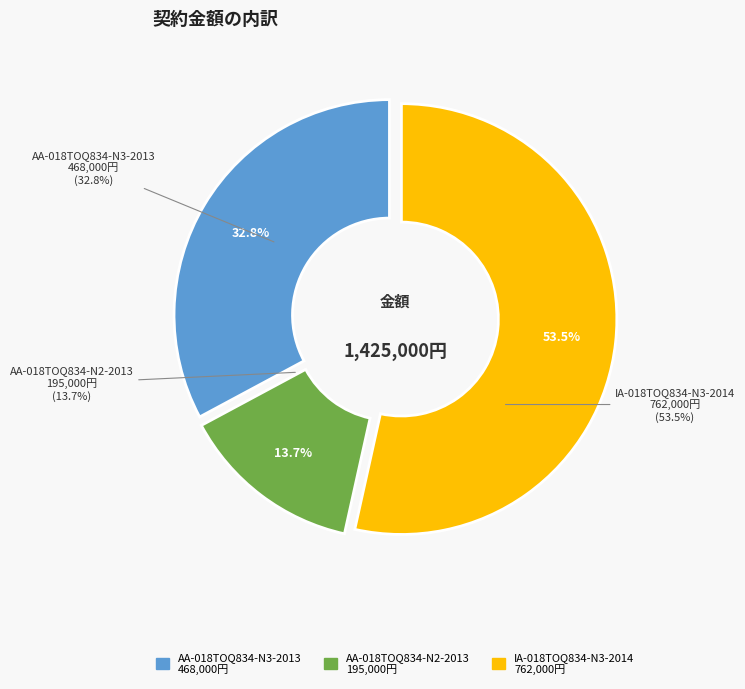

Which slice is the largest?

IA-018TOQ834-N3-2014